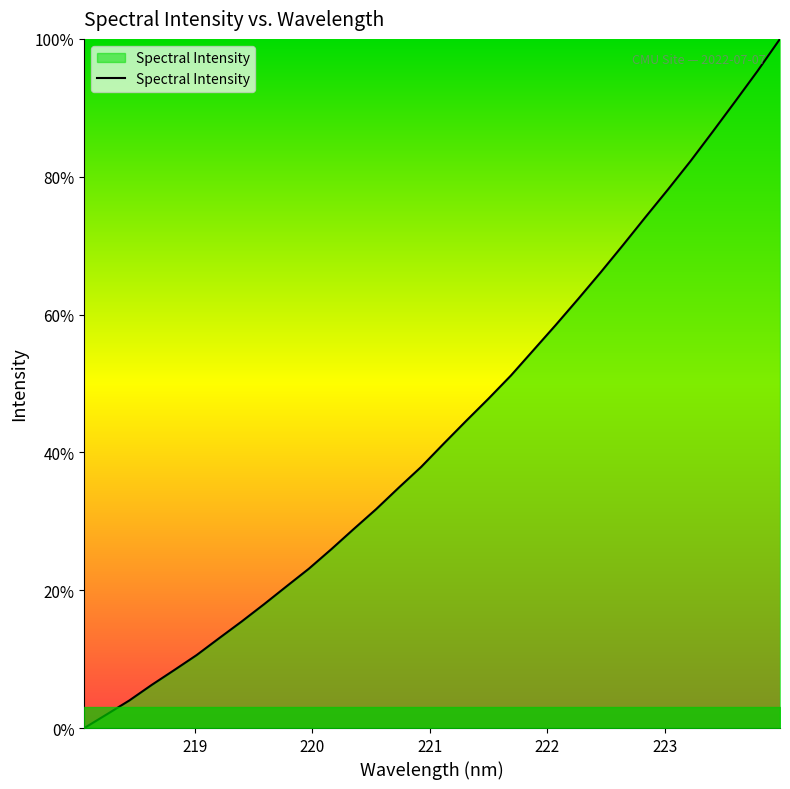

What is the difference between the maximum and minimum values?

100.0